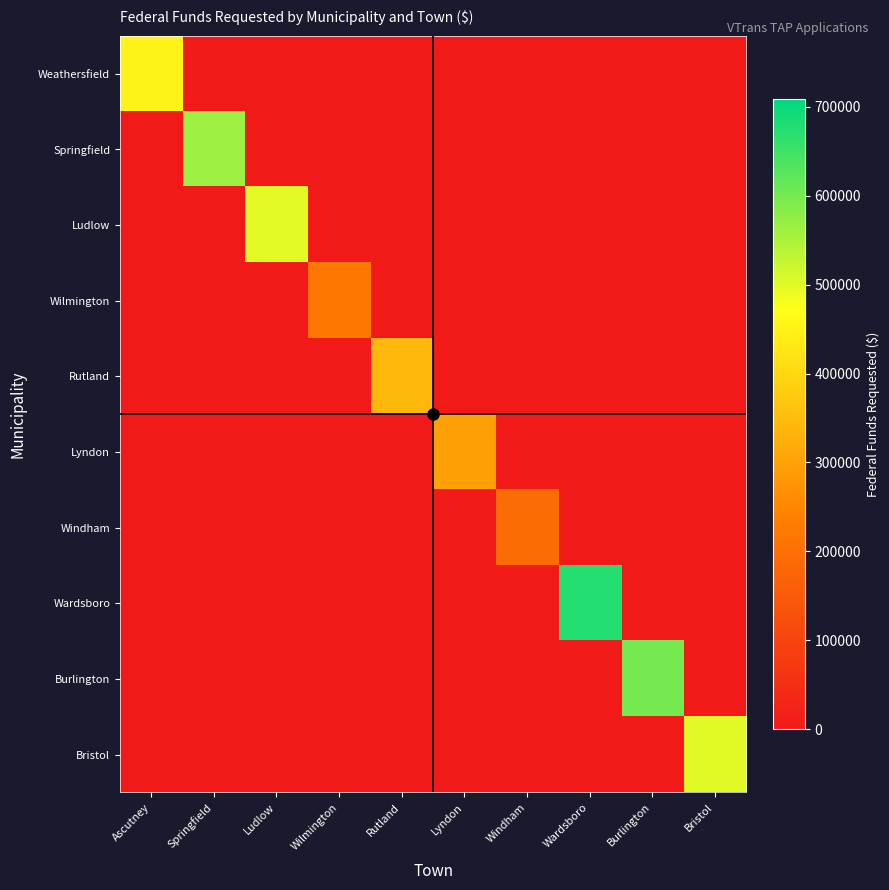

At which category does the chart reach its peak across all series?

Wardsboro